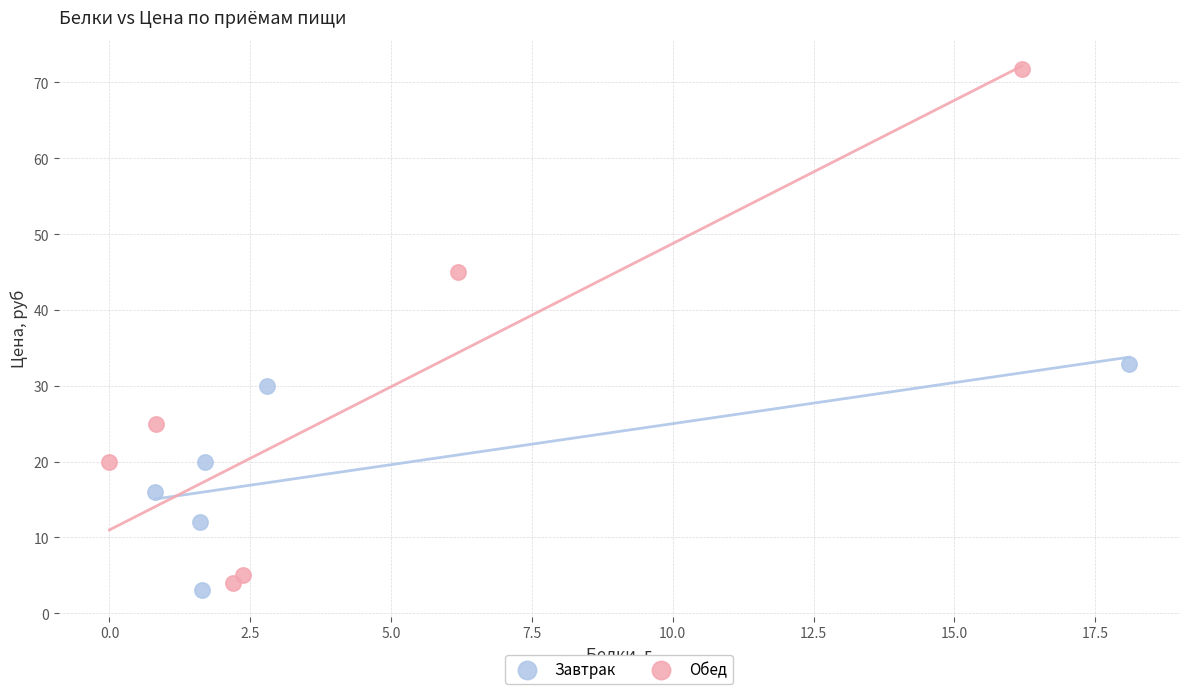

Which series reaches the maximum Y coordinate?

Обед